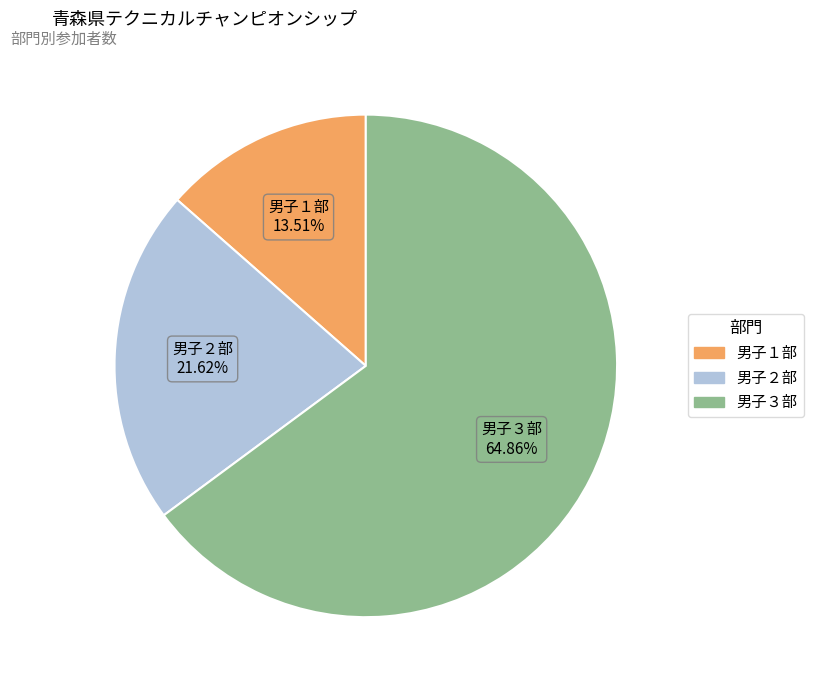

What is the smallest slice in the pie chart?

男子１部